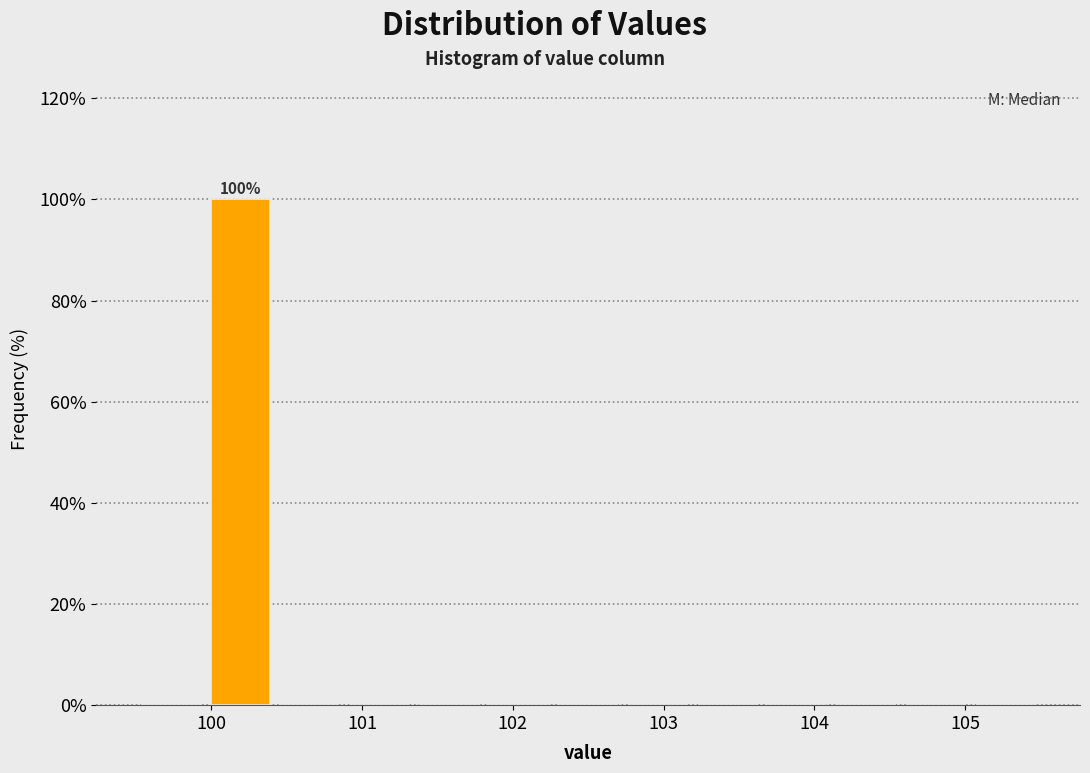

Over which range of the x-axis is the bar tallest?

100.0 to 100.4